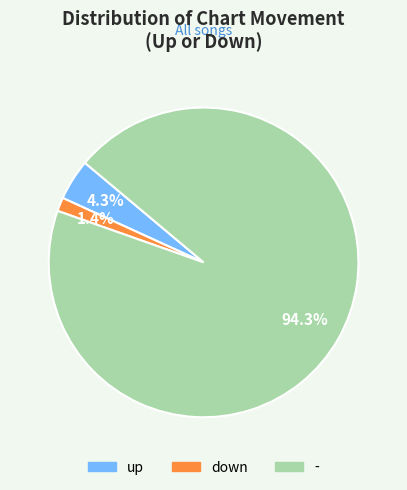

Which has a higher value, down or up?

up